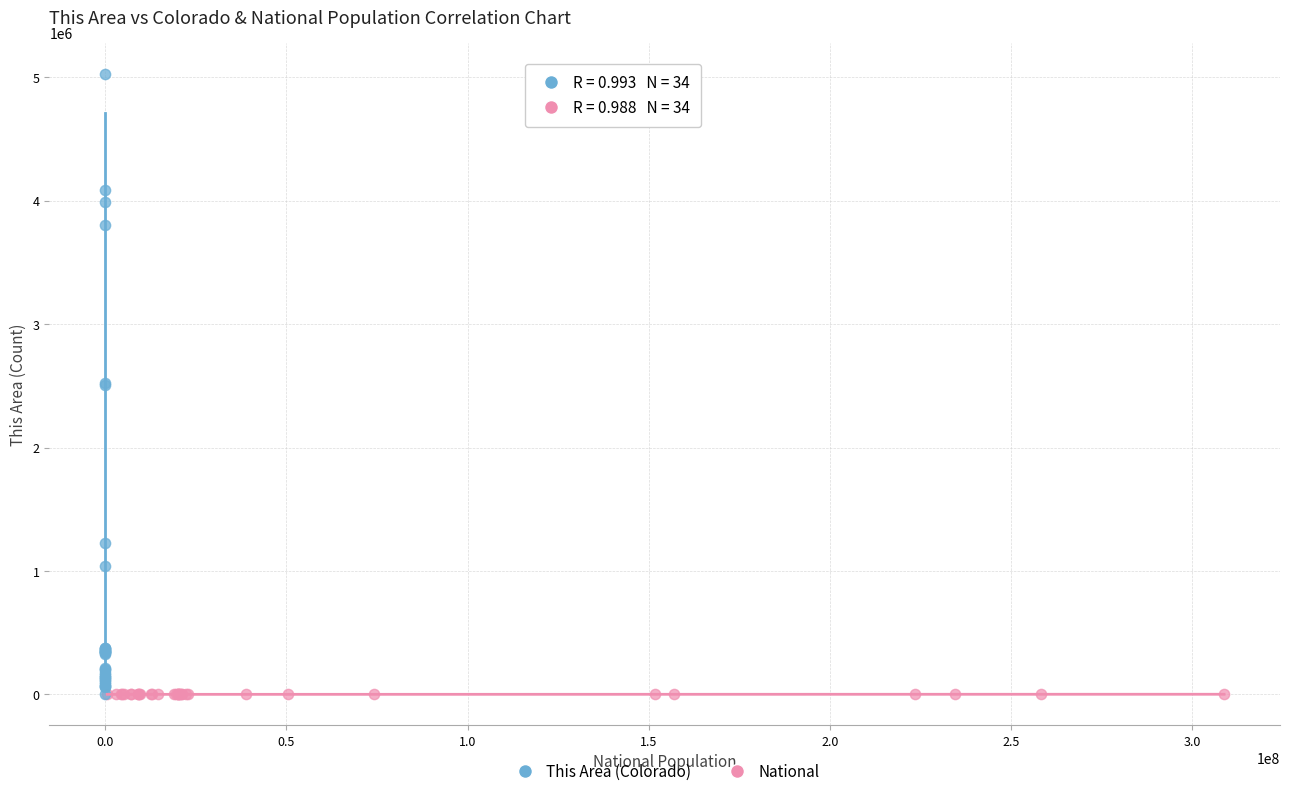

Which series reaches the maximum Y coordinate?

This Area (Colorado)